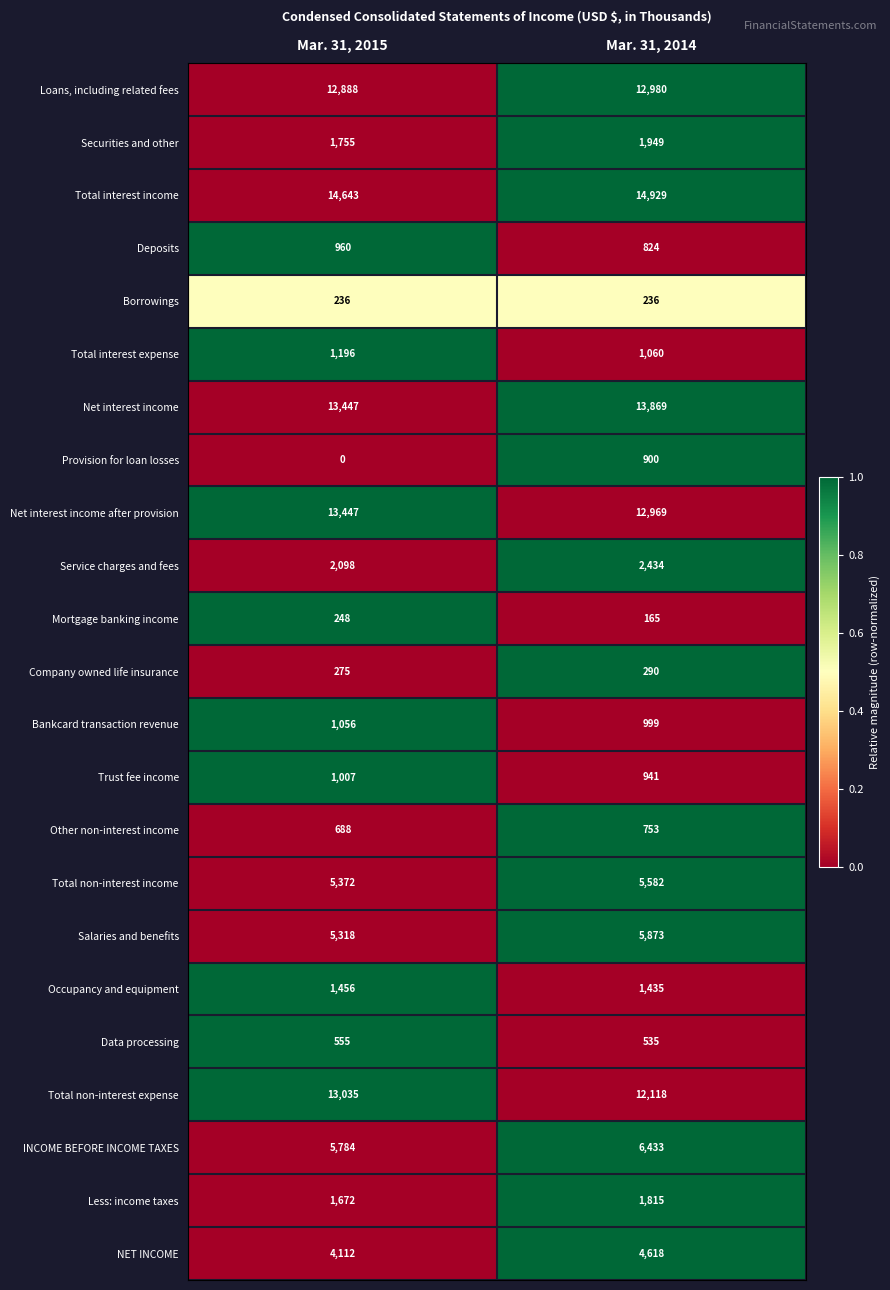

Which series has the largest total across all categories?

Total interest income